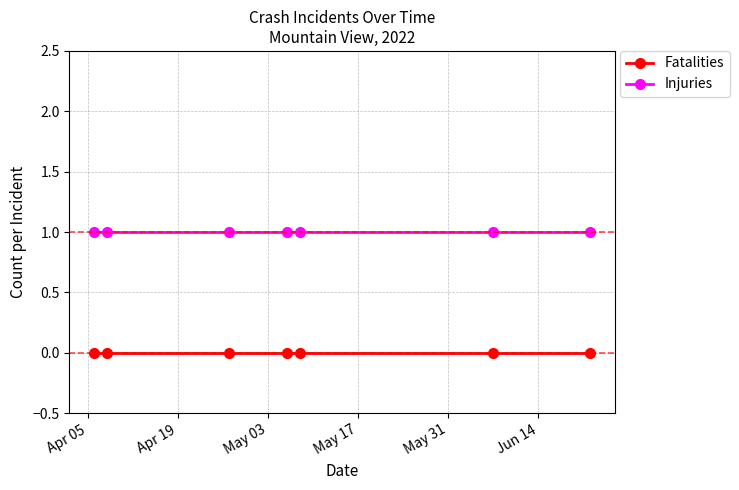

What is the value of the Injuries point at the 4th from the left?

1